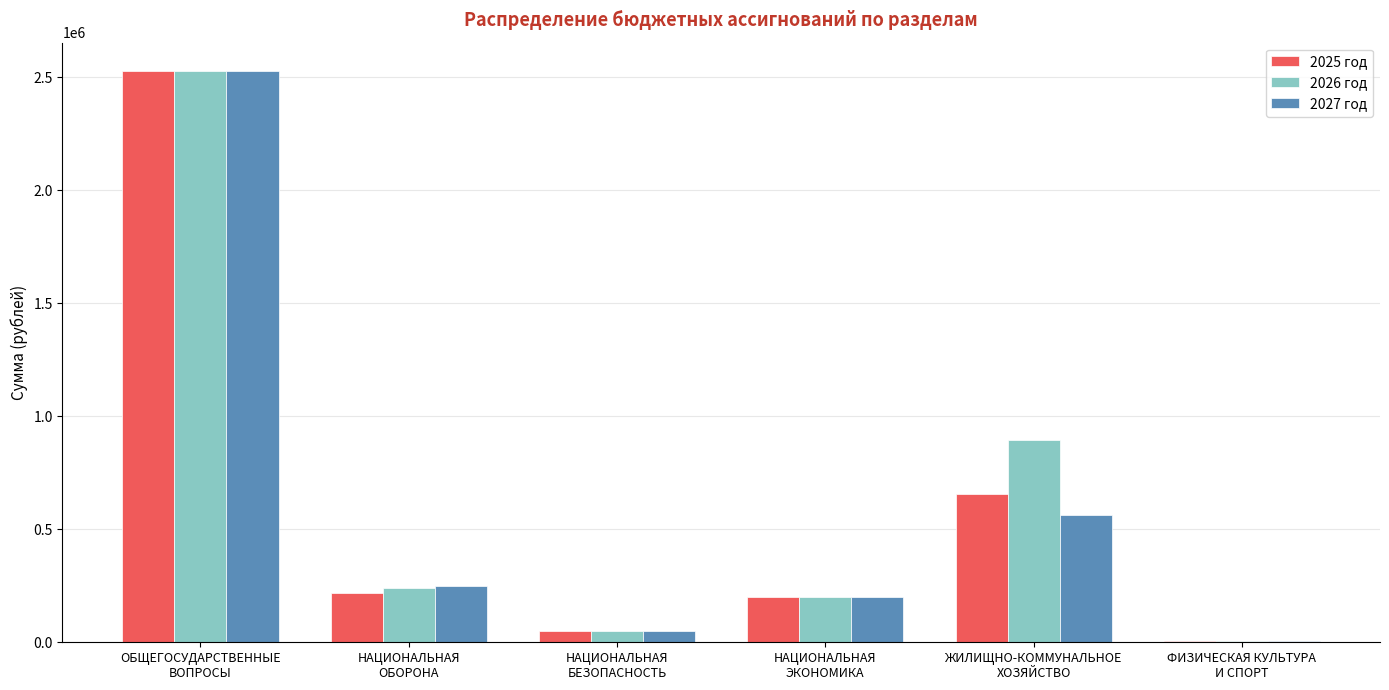

What is the greatest value displayed?

2526202.0